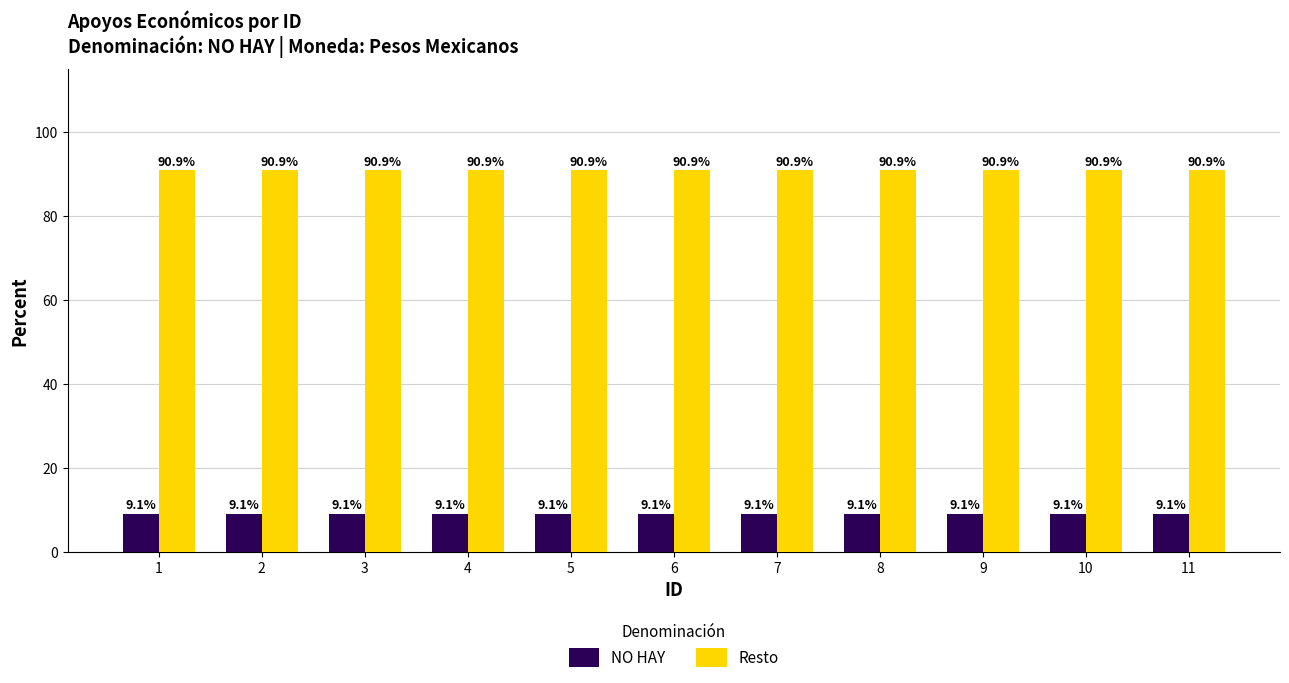

Read the Resto value at 11.

90.9